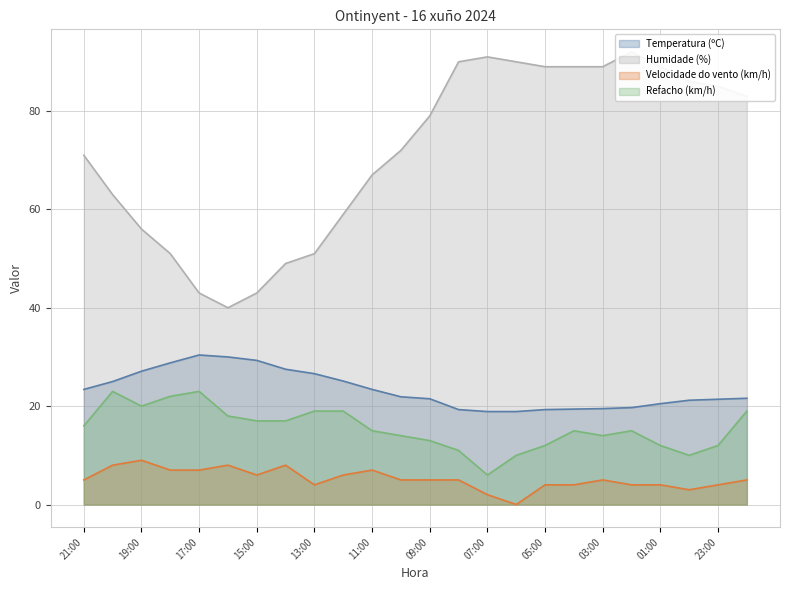

At which label does Humidade (%) reach its minimum?

16:00